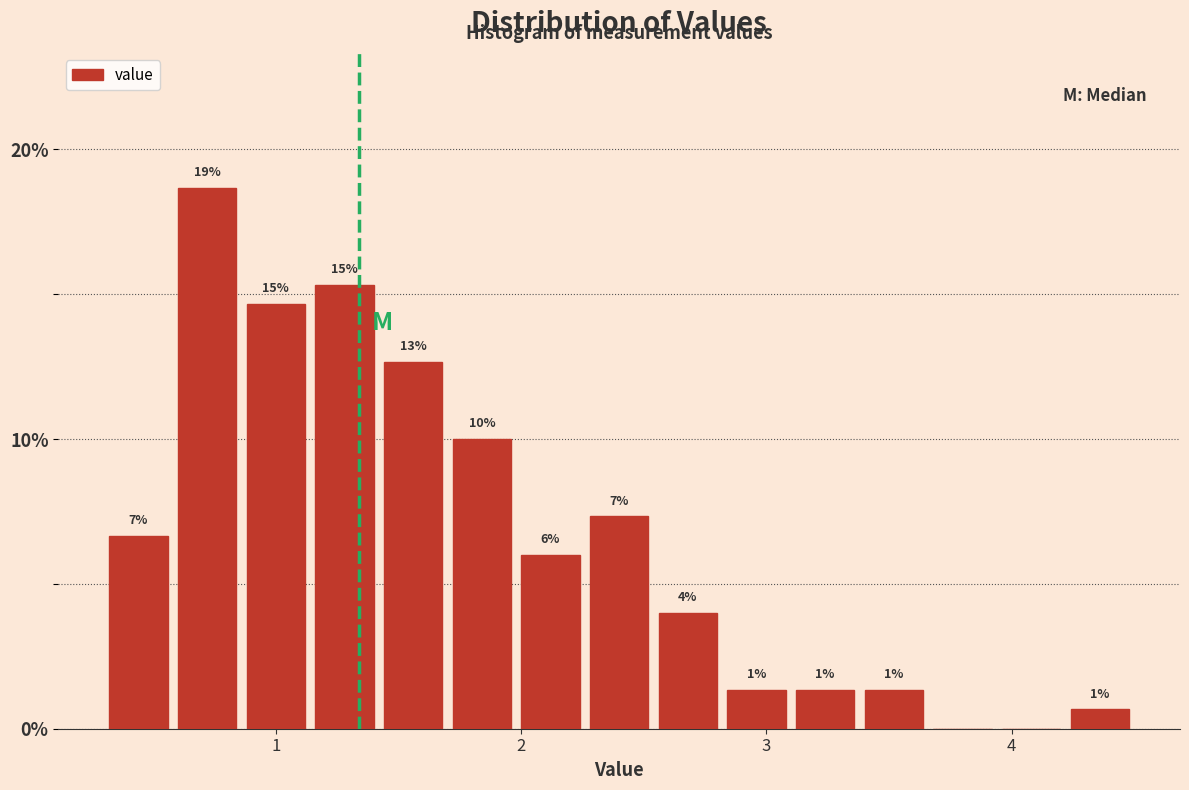

Read against the x-axis, roughly where is the centre of the tallest bar?

0.7